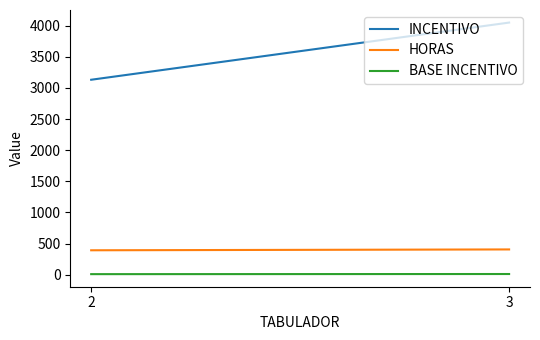

What are all the series names shown in the legend?

INCENTIVO, HORAS, BASE INCENTIVO